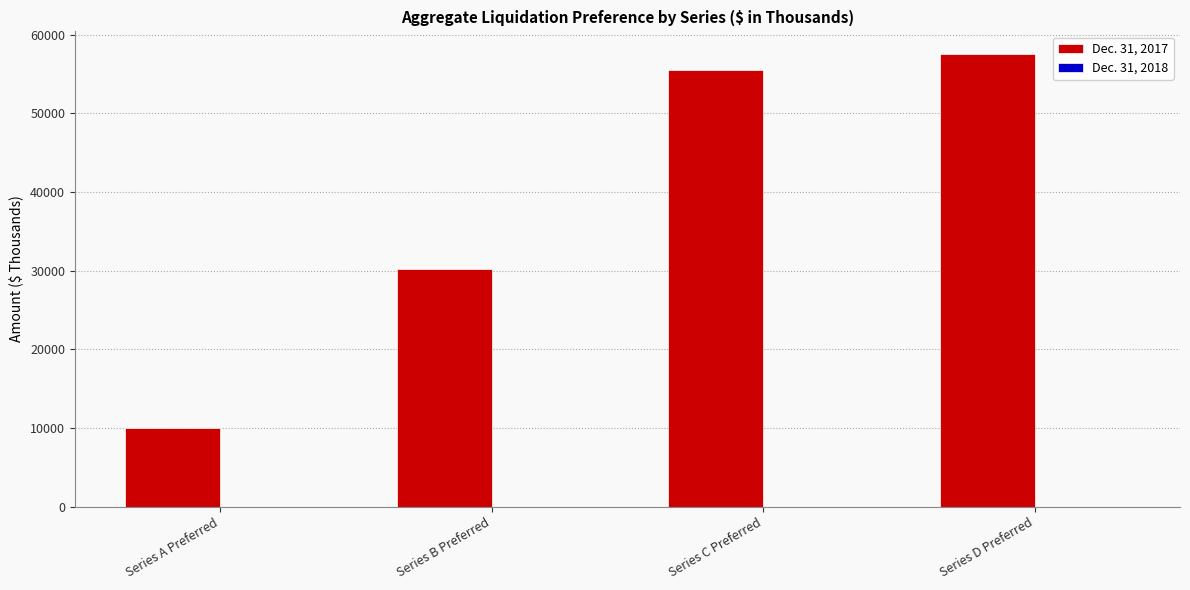

List the labels in order of value, smallest first.

Series A Preferred, Series B Preferred, Series C Preferred, Series D Preferred